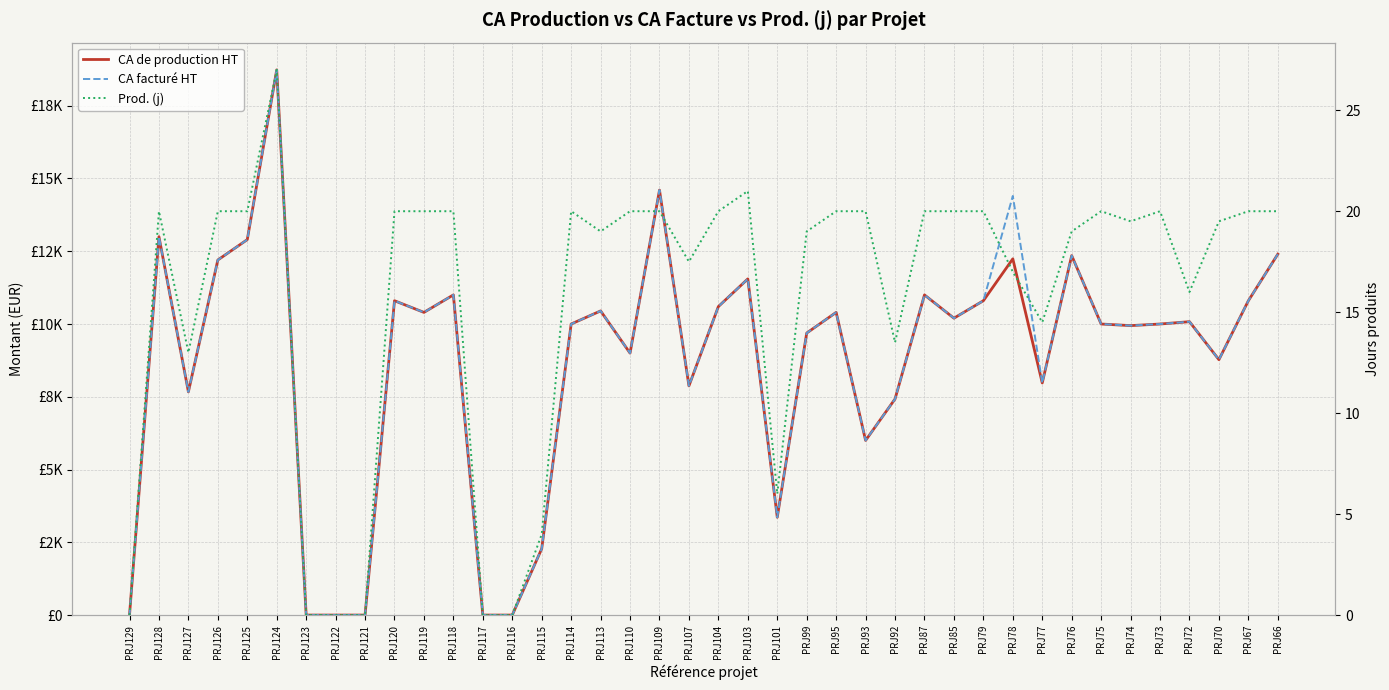

Which series changed the most between PRJ107 and PRJ104?

CA de production HT